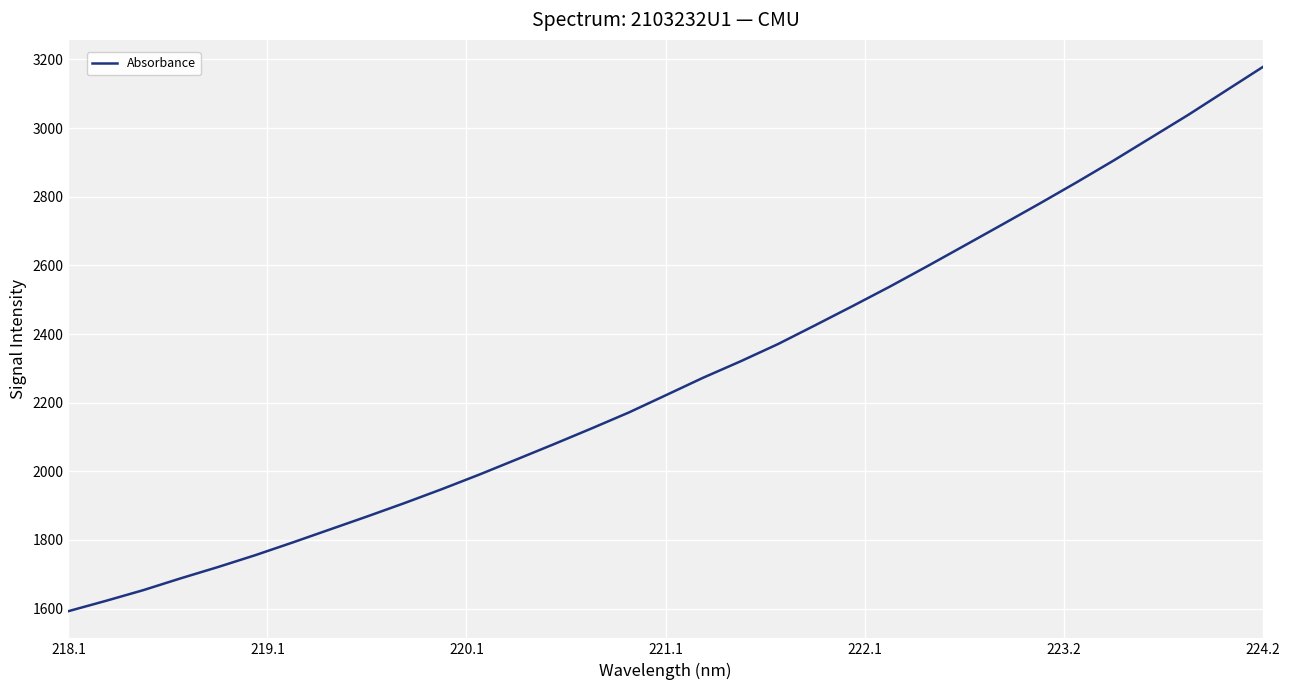

What is the minimum value shown in the chart?

1592.5